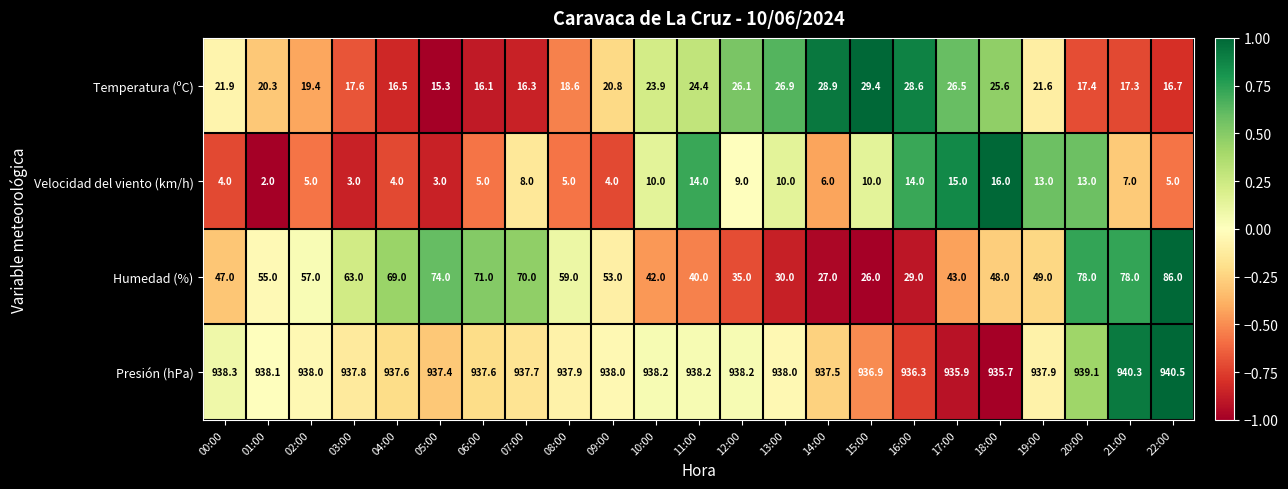

What is the difference between the Velocidad del viento (km/h) values at 21:00 and 06:00?

2.0